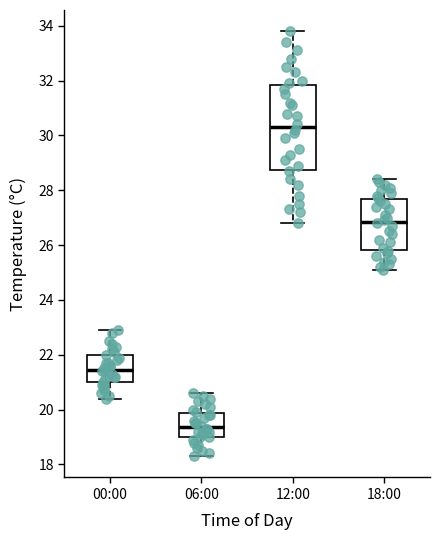

Reading left to right, read every box against the y-axis: the position of its median line, the range the box covers, and the ends of its whiskers. The values are not printed on the chart, so give them approximately, as read against the axis.

00:00: median 21.4, box 21.0 to 22.0, whiskers 20.4 to 23.0
06:00: median 19.4, box 19.0 to 19.8, whiskers 18.4 to 20.6
12:00: median 30.4, box 28.8 to 31.8, whiskers 26.8 to 33.8
18:00: median 26.8, box 25.8 to 27.6, whiskers 25.2 to 28.4